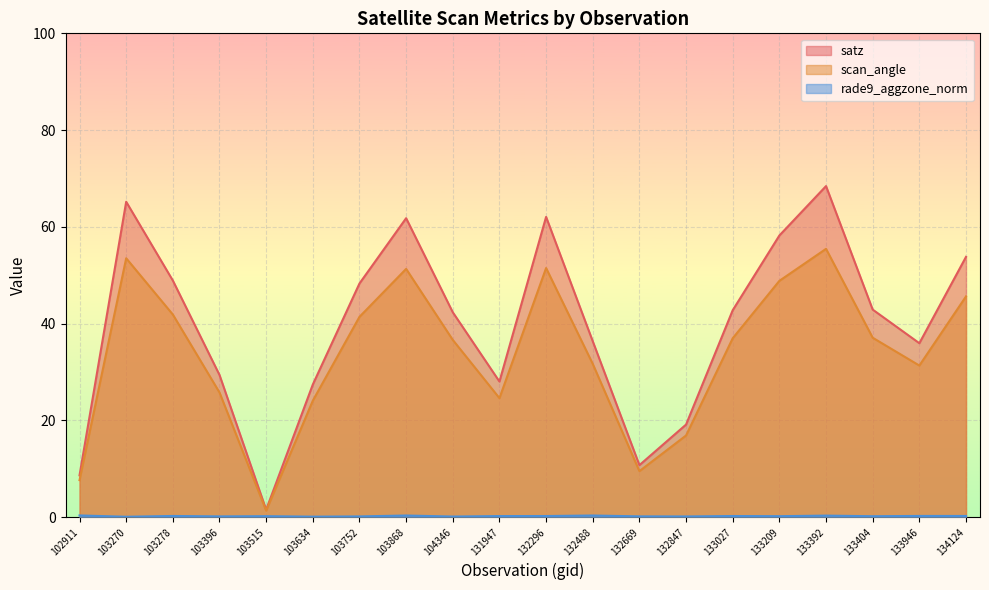

Which series has the largest total across all categories?

satz